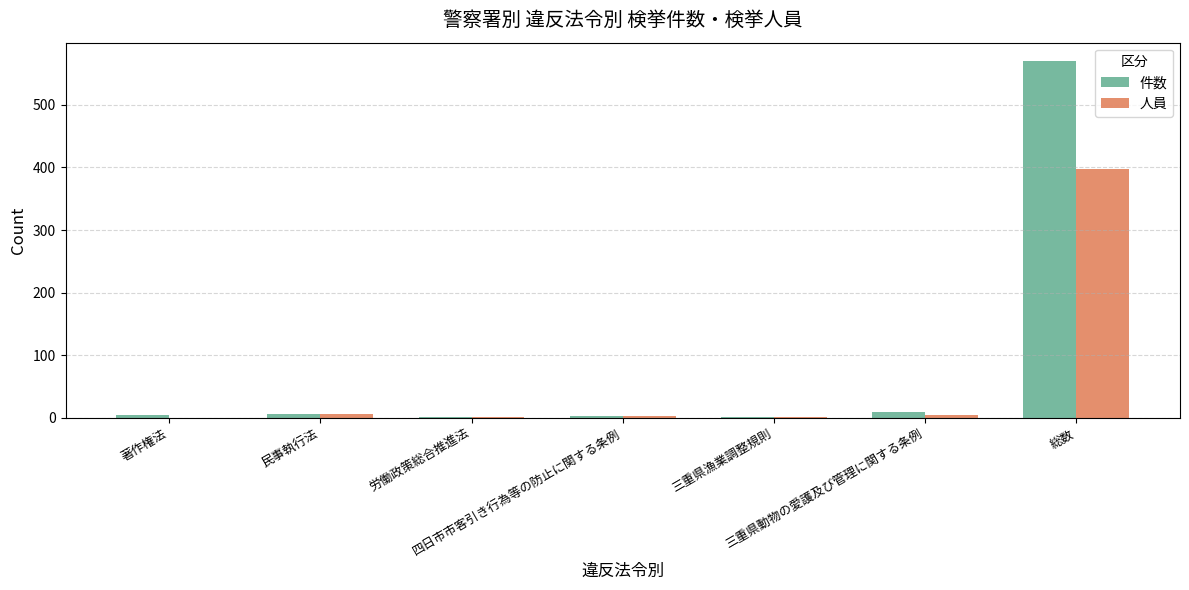

What is the highest value of the 件数 series?

571